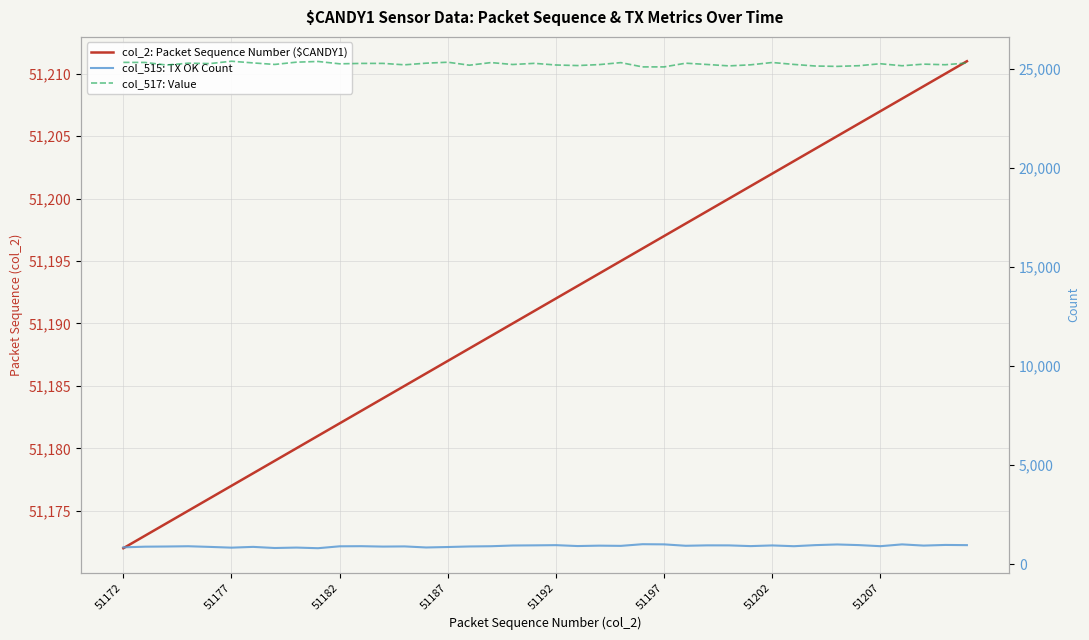

True or false: col_515: TX OK Count has a value of 843 at 51172.

True